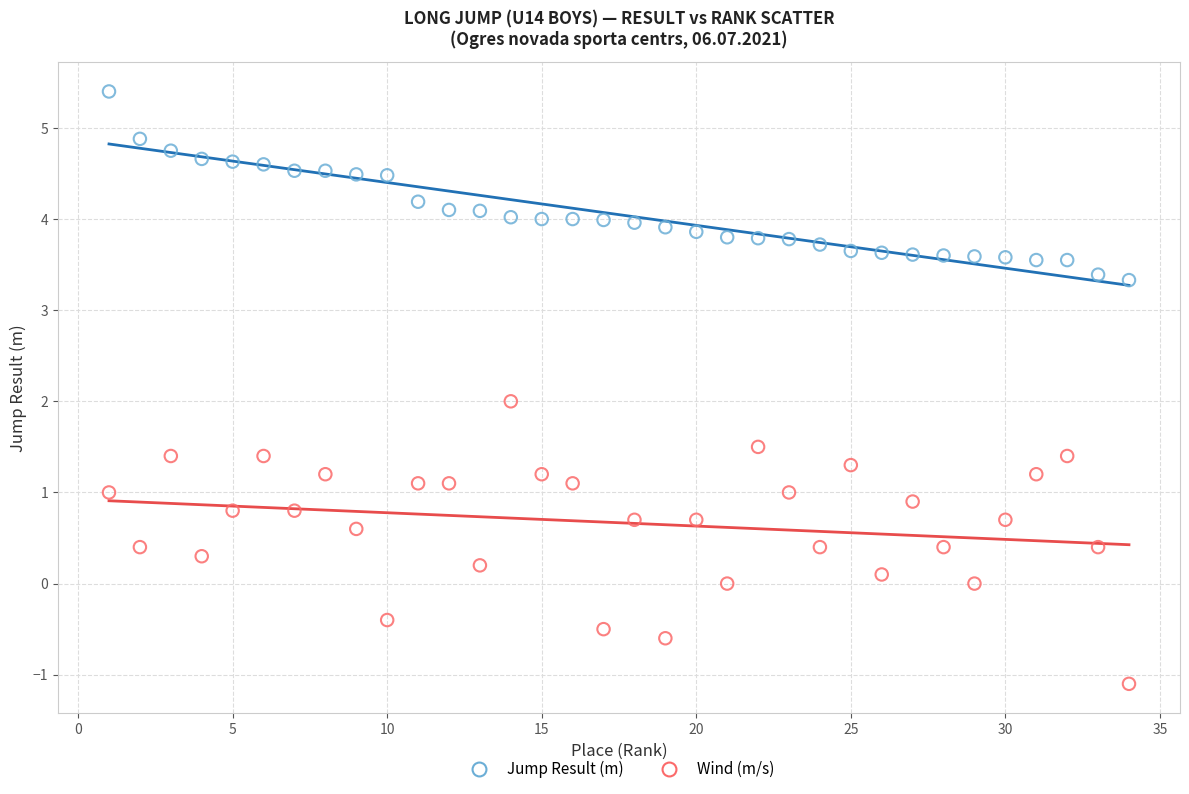

Which series has the largest Y range (max minus min)?

Wind (m/s)